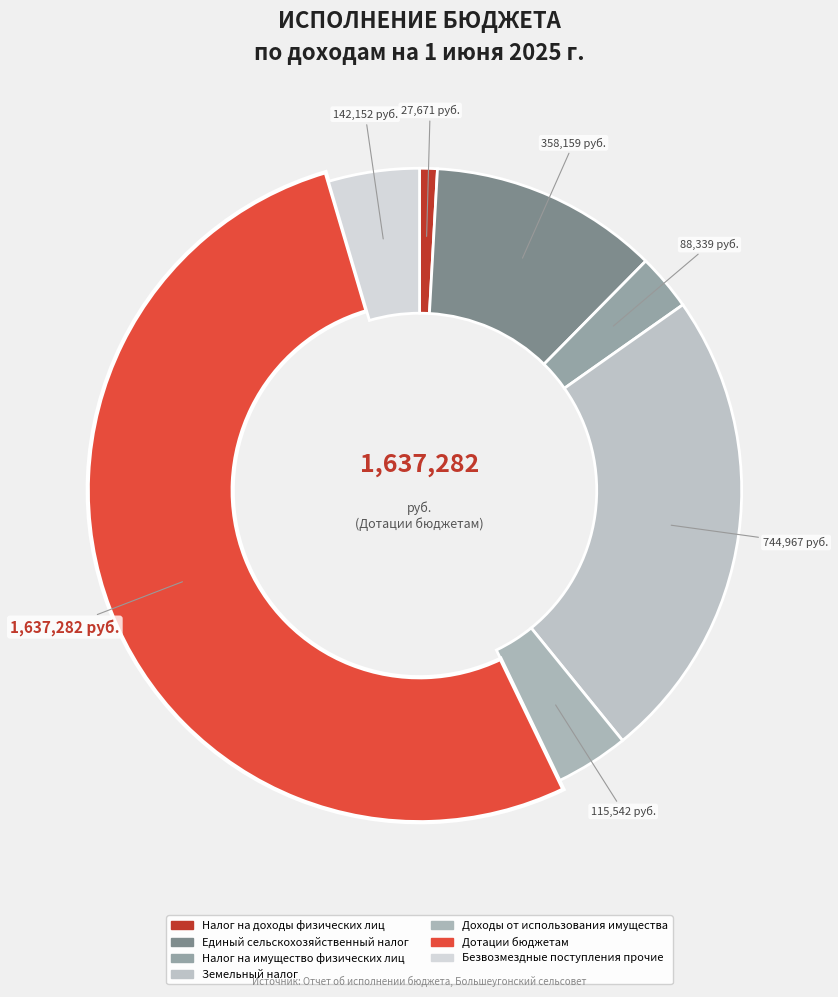

To the nearest percent, what is the average slice percentage?

14%